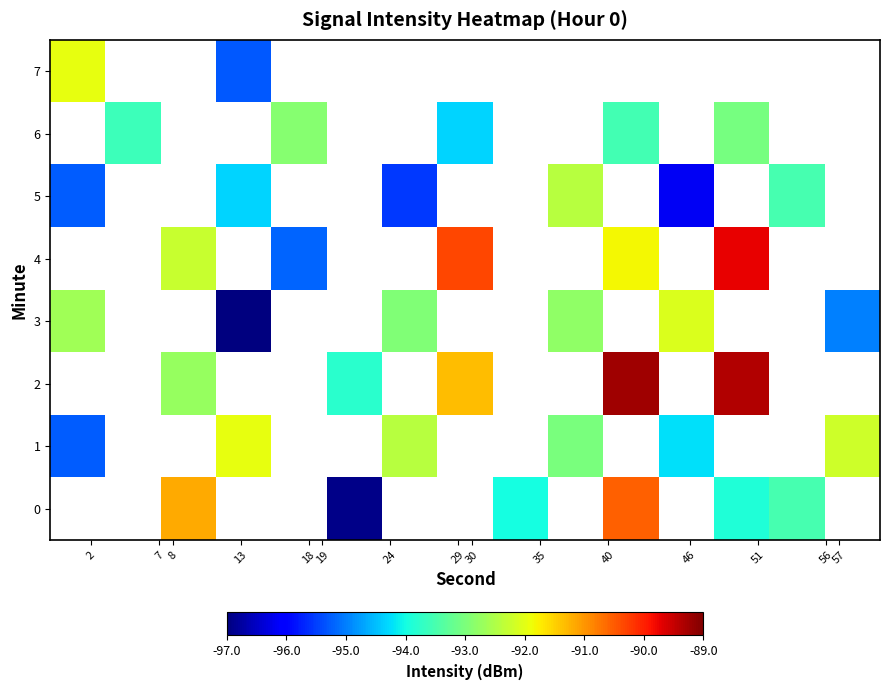

What is the minimum value shown in the chart?

-97.0